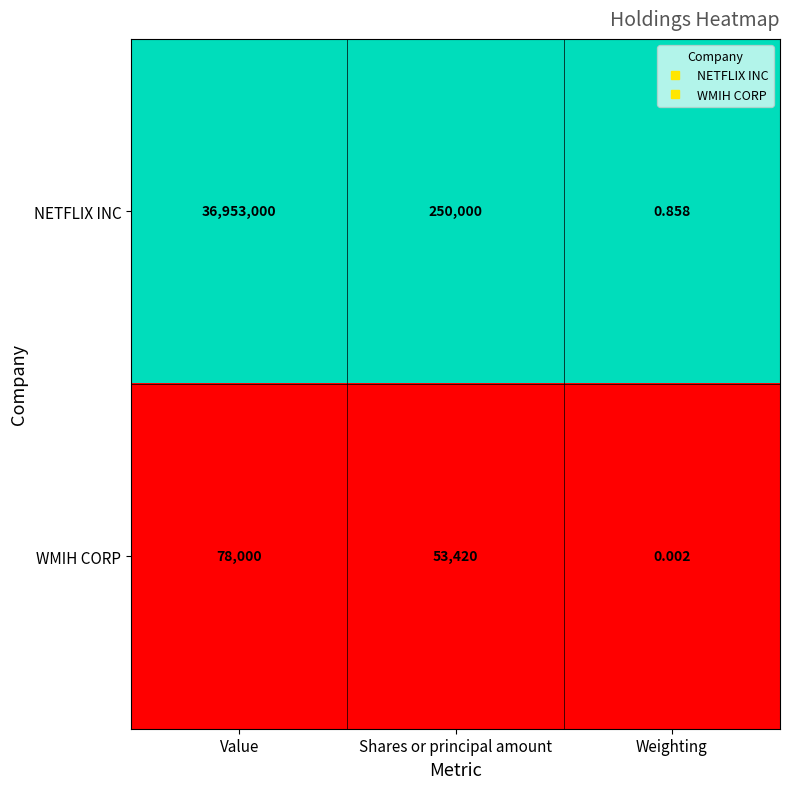

At which category is the sum across all series the highest?

Value